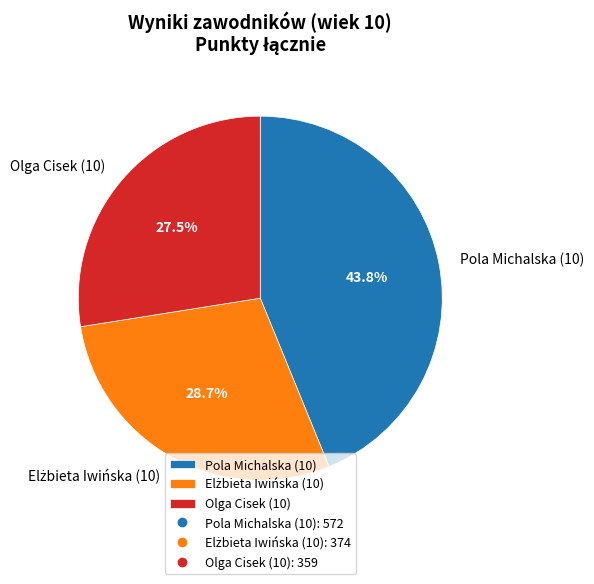

Does Pola Michalska (10) represent more than half of the total?

No